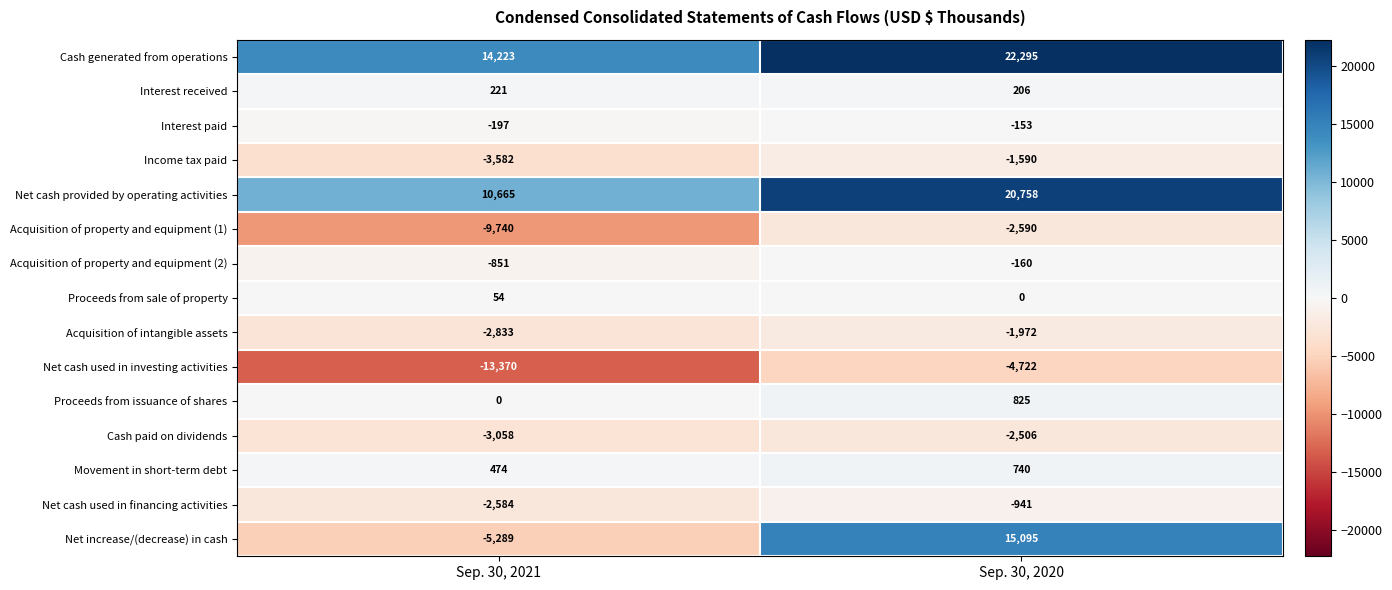

What value does the Interest paid series have at Sep. 30, 2020, to the nearest 10?

-150